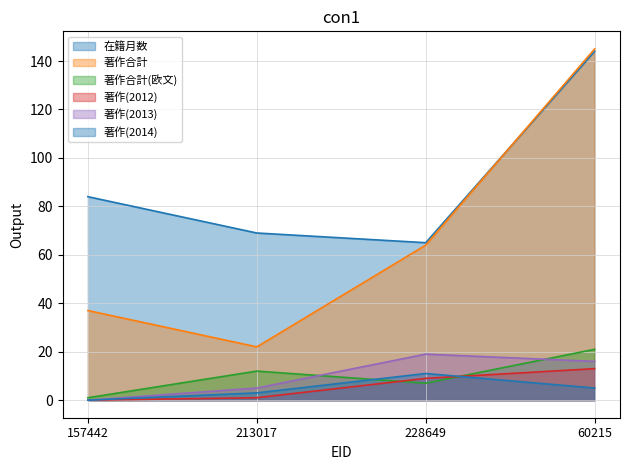

What is the label of the 2nd point from the left?

213017